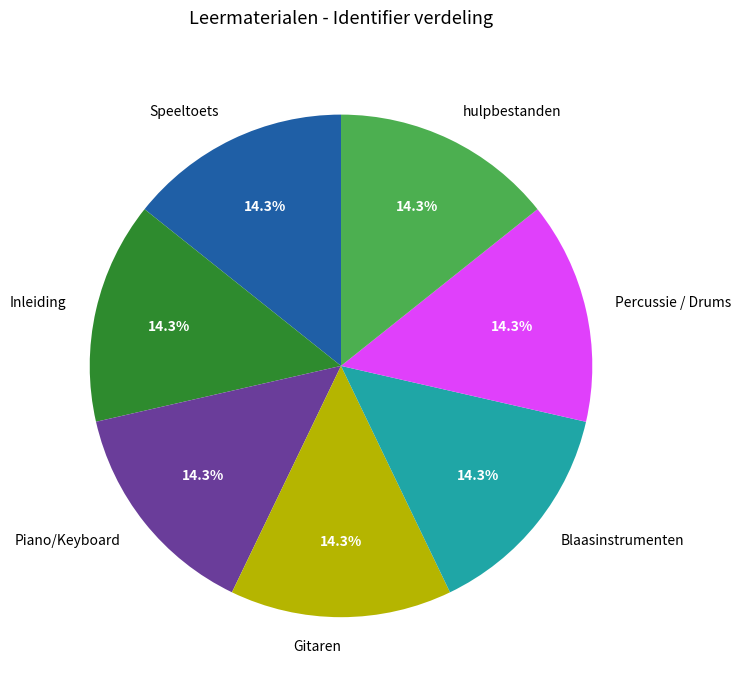

Is it true that Gitaren is 14% of the pie?

True